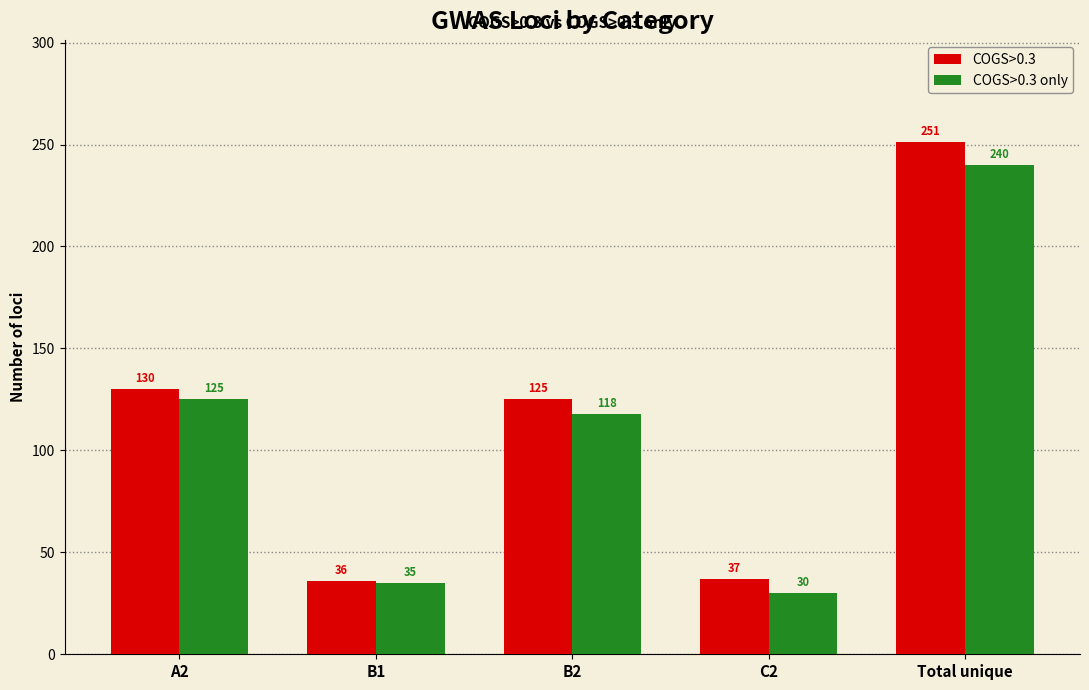

Is it true that COGS>0.3 equals 125 at B2?

True